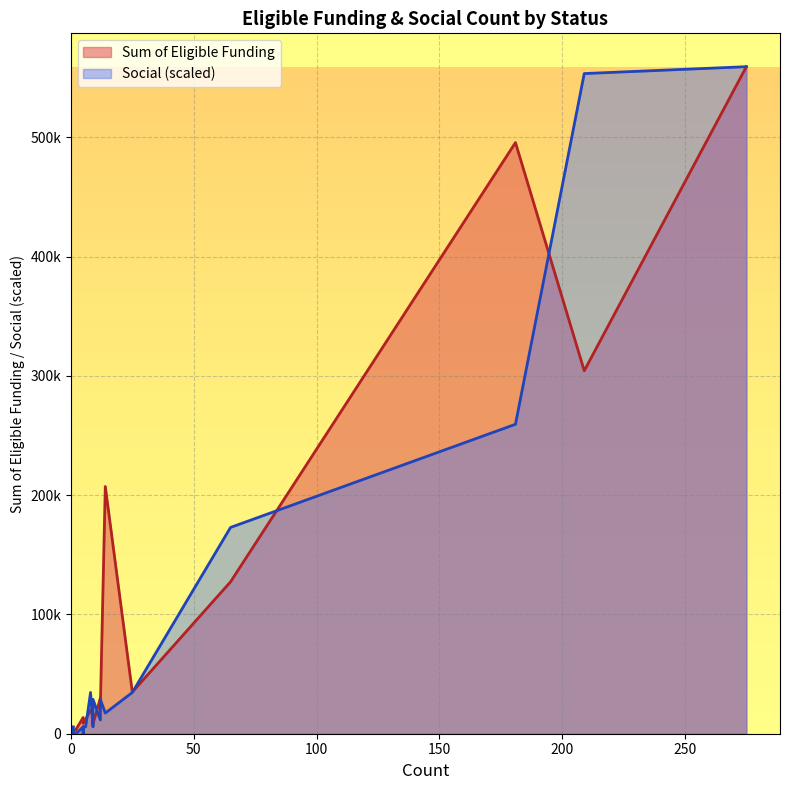

What is the average value of the Sum of Eligible Funding series?

94618.9